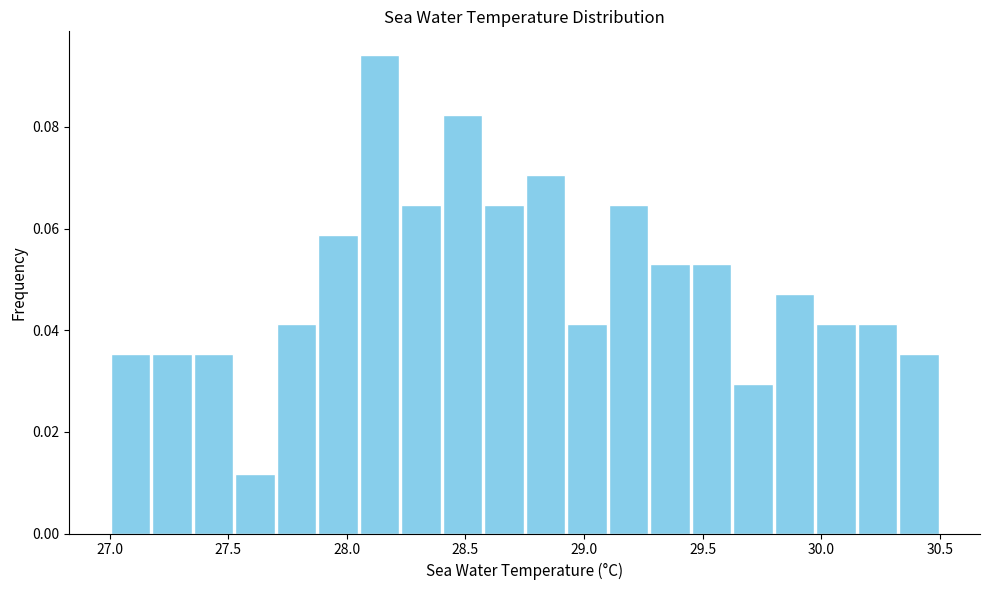

Read against the x-axis, roughly where is the centre of the tallest bar?

28.15